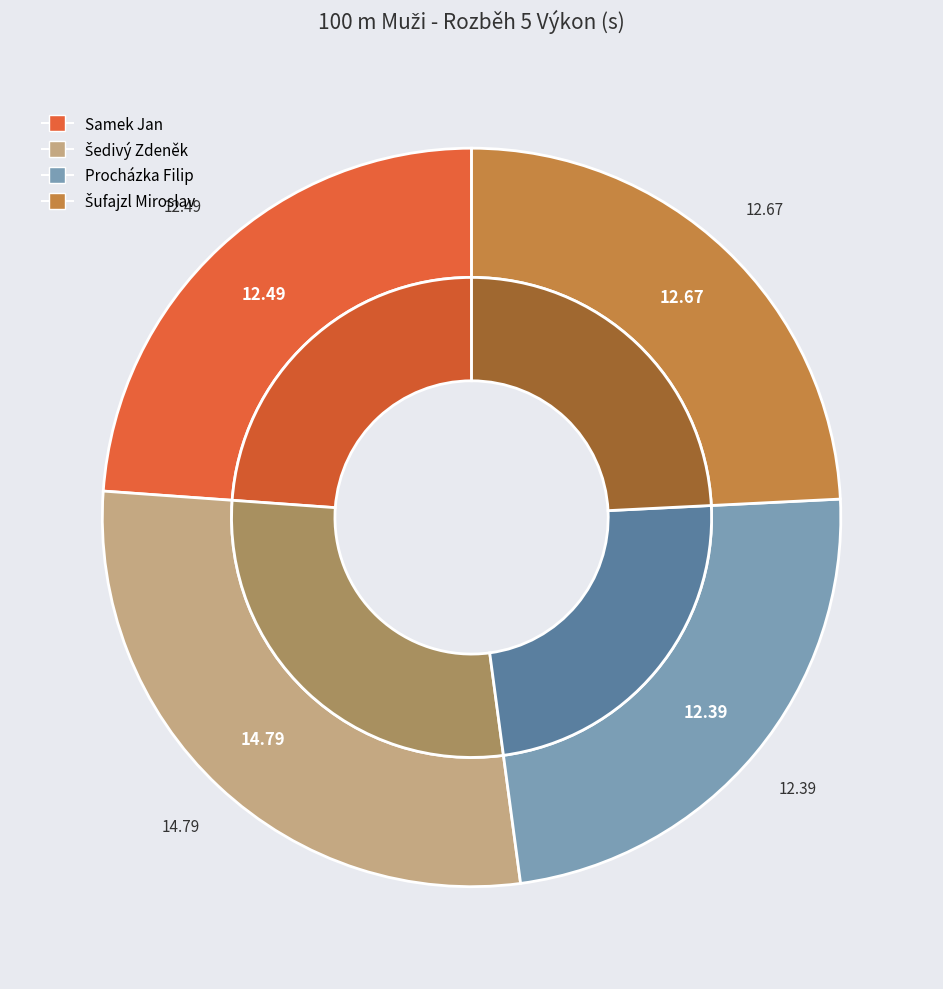

Rank the categories by value from lowest to highest.

Procházka Filip, Samek Jan, Šufajzl Miroslav, Šedivý Zdeněk